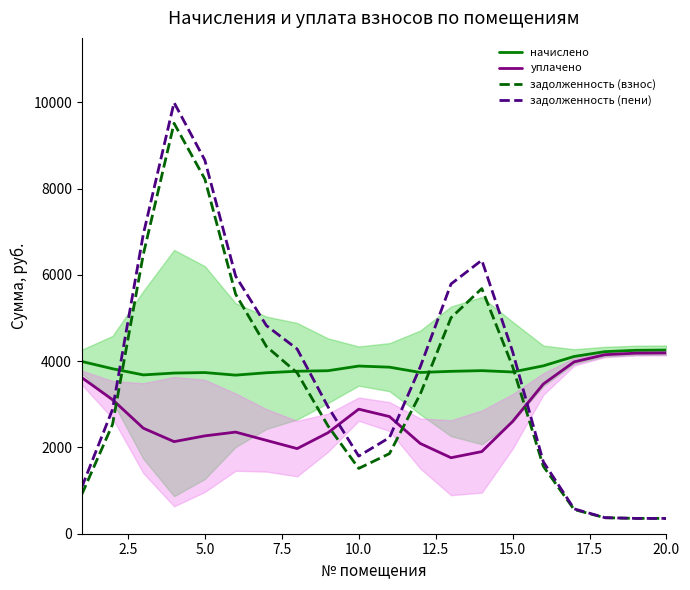

True or false: уплачено and задолженность (взнос) cross at least once.

True